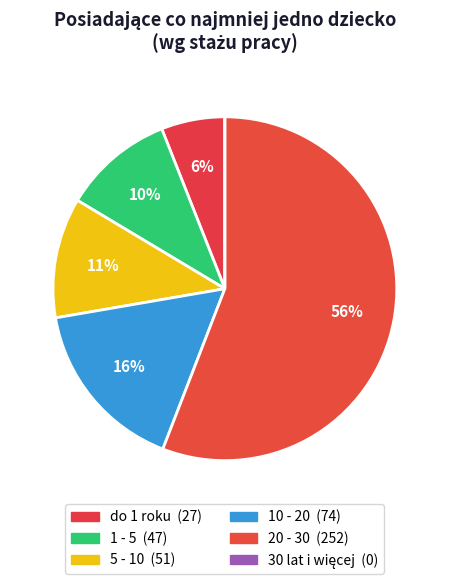

True or false: 5 - 10 accounts for 1% of the total.

False